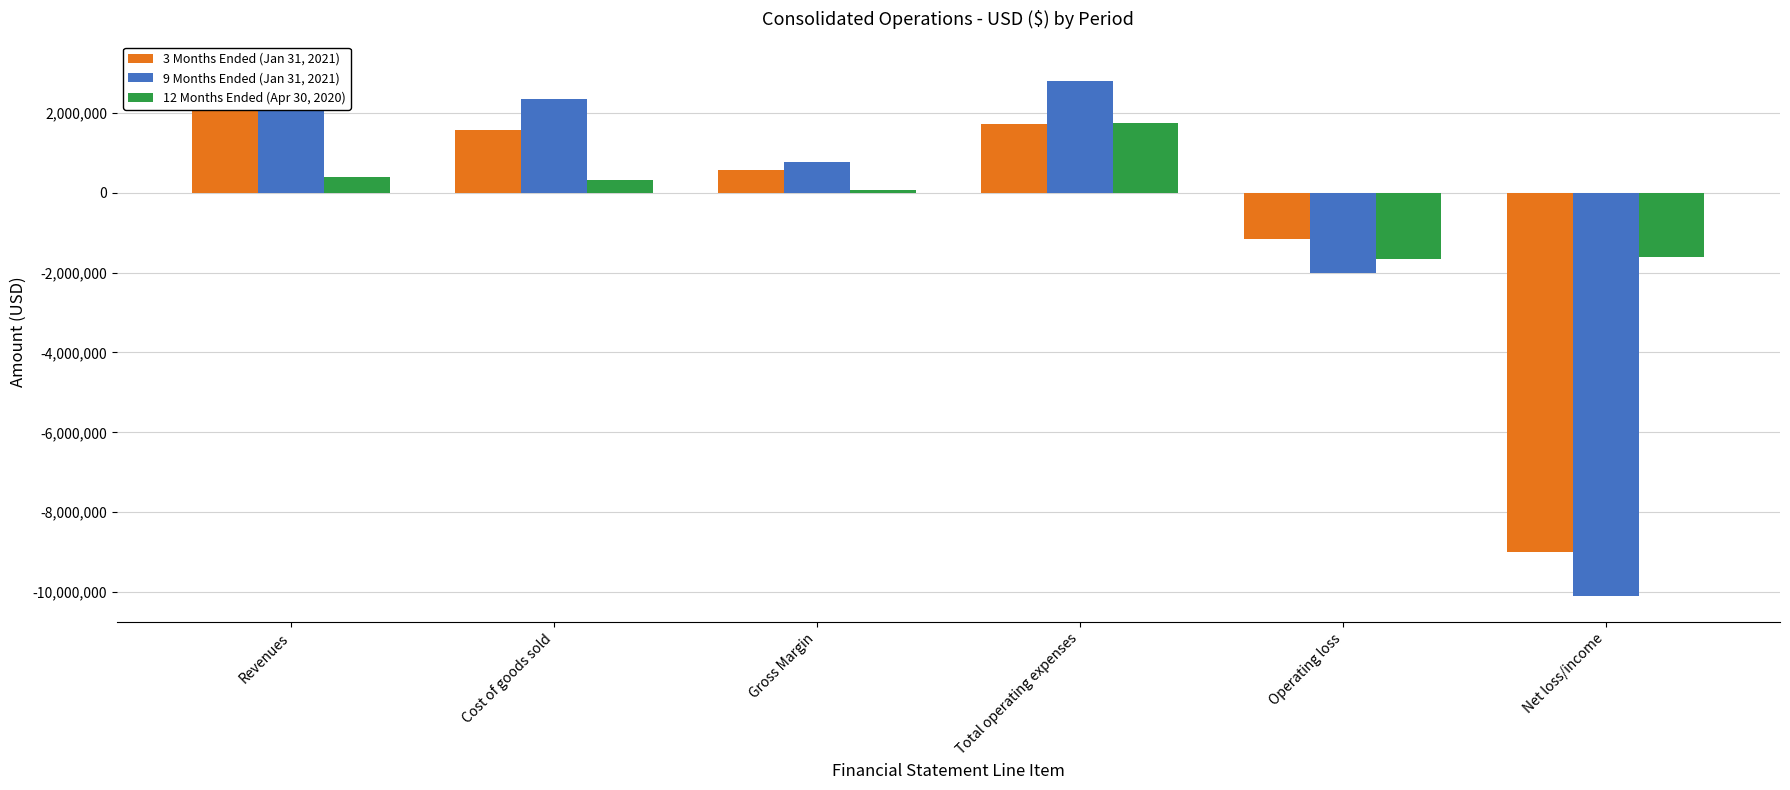

What is the label of the 6th bar from the left?

Net loss/income